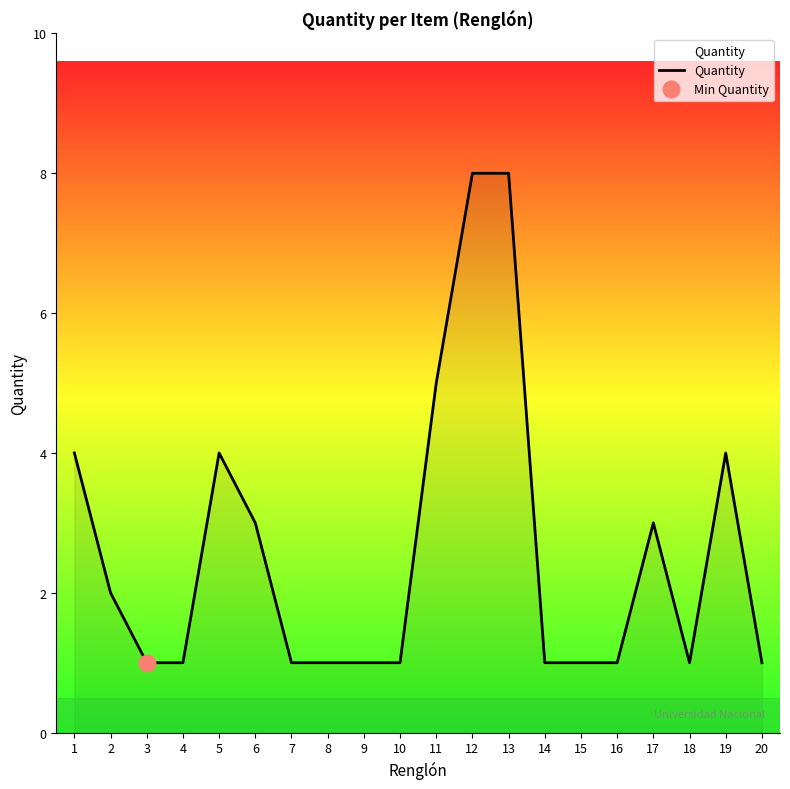

What is the maximum value shown in the chart?

8